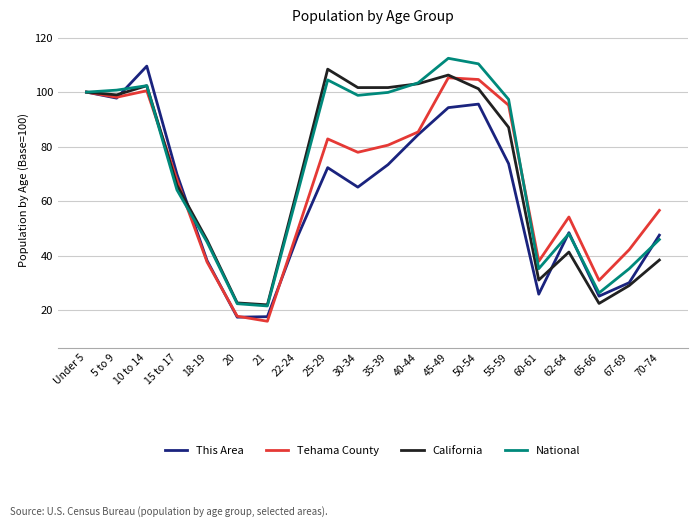

What is the sum of all Tehama County values?

1340.7